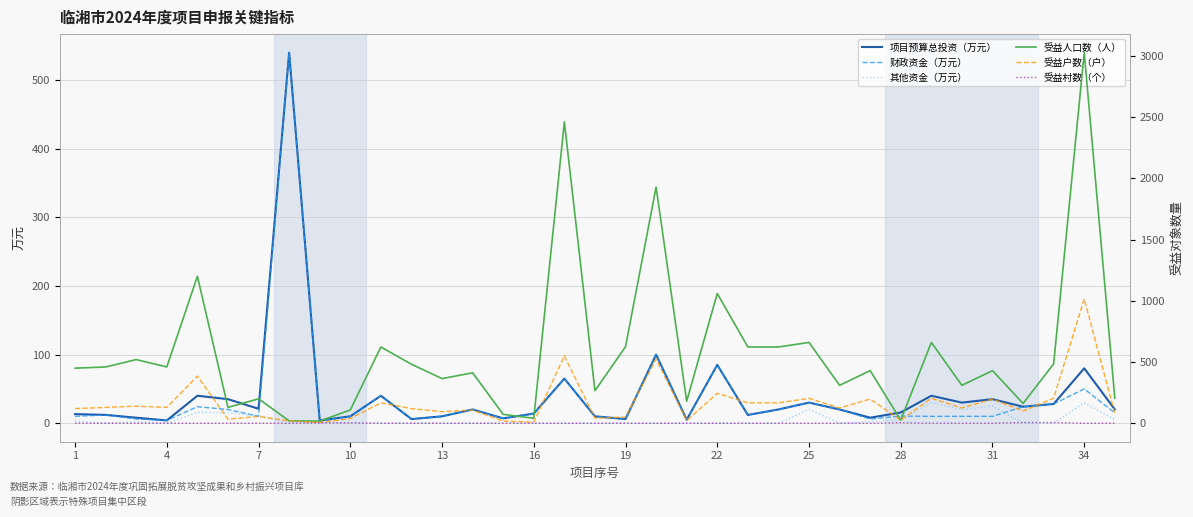

True or false: 财政资金（万元） has a value of 10.0 at 31.

True